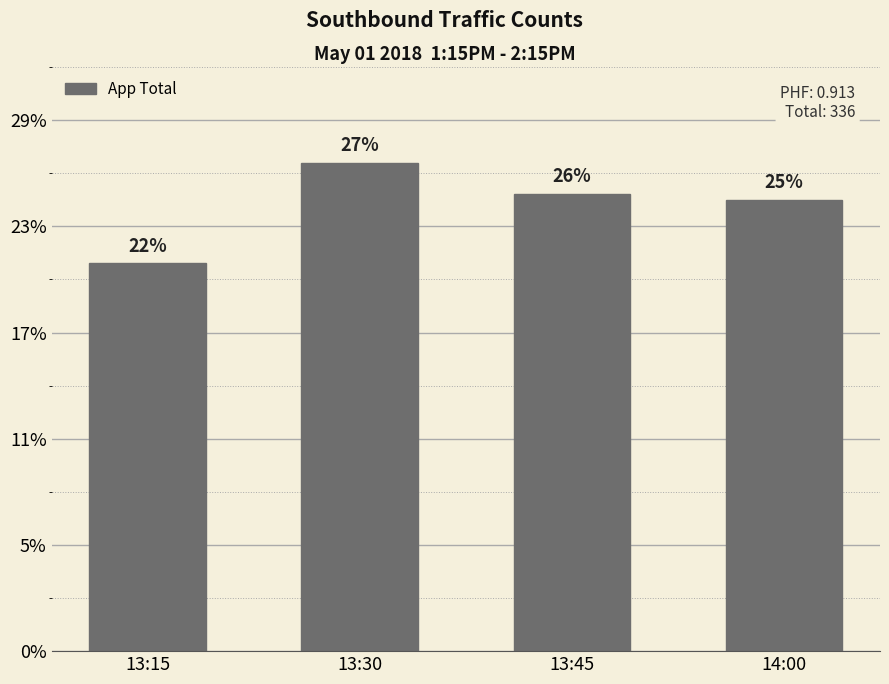

What is the change in value from 13:30 to 14:00?

-7